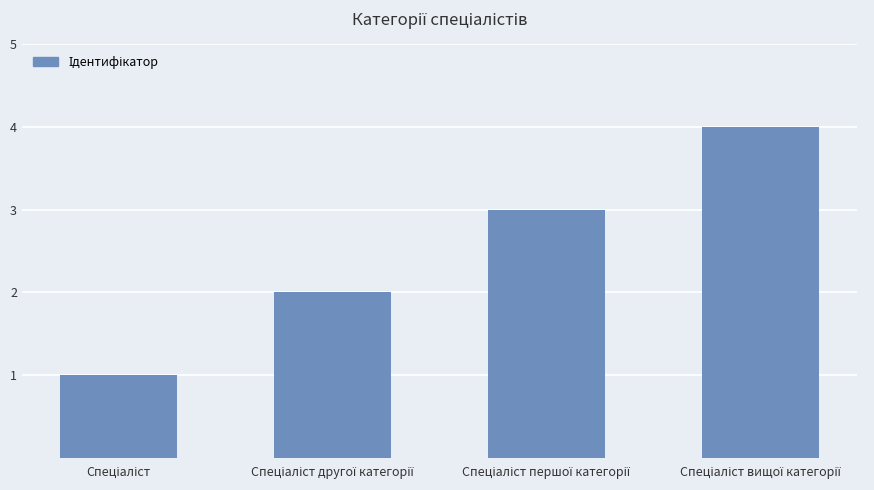

What is the maximum value shown in the chart?

4